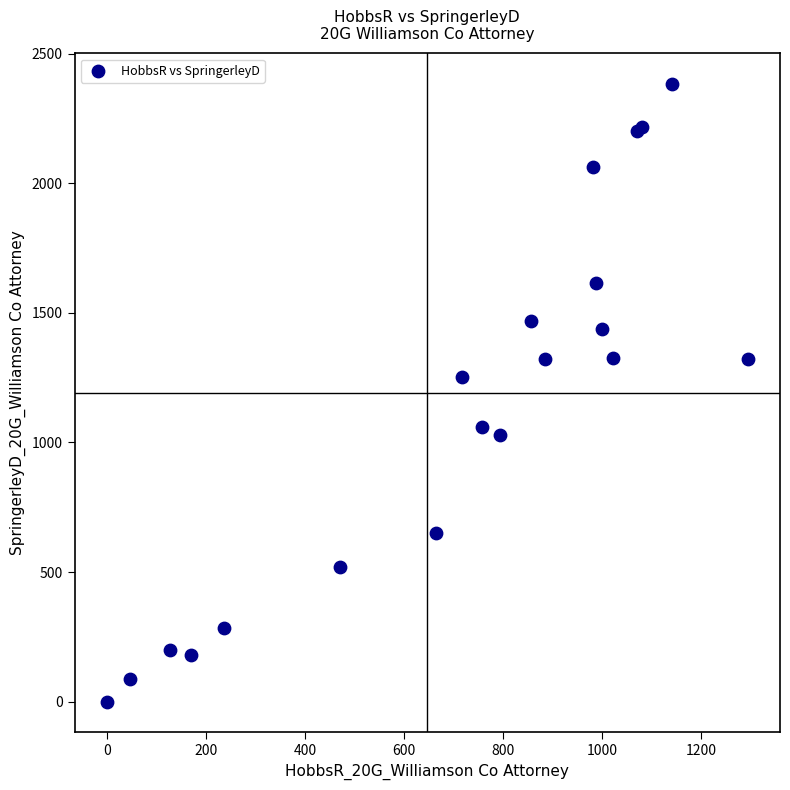

What Y value in the scatter plot is closest to 1191?

1252